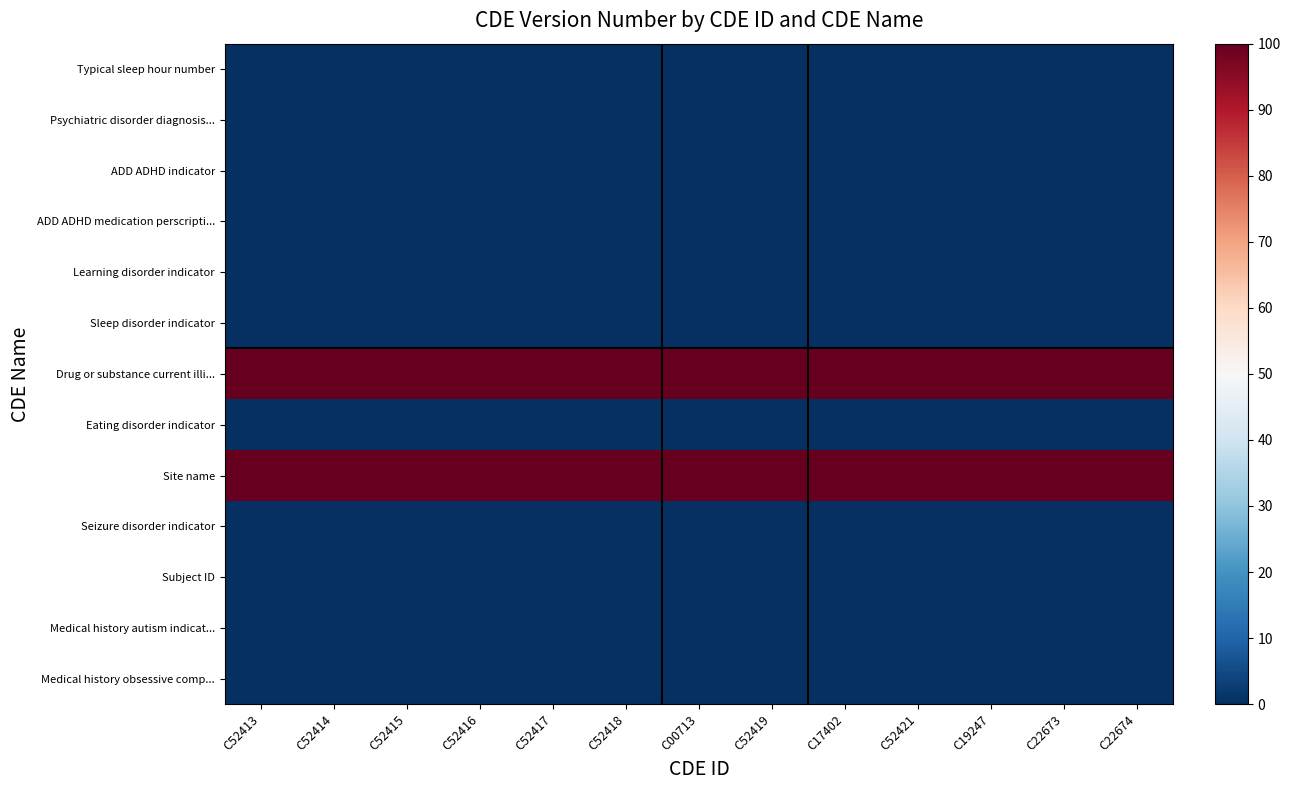

Reading left to right, extract all data points from this chart.

Typical sleep hour number: C52413=0	C52414=0	C52415=0	C52416=0	C52417=0	C52418=0	C00713=0	C52419=0	C17402=0	C52421=0	C19247=0	C22673=0	C22674=0
Psychiatric disorder diagnosis...: C52413=0	C52414=0	C52415=0	C52416=0	C52417=0	C52418=0	C00713=0	C52419=0	C17402=0	C52421=0	C19247=0	C22673=0	C22674=0
ADD ADHD indicator: C52413=0	C52414=0	C52415=0	C52416=0	C52417=0	C52418=0	C00713=0	C52419=0	C17402=0	C52421=0	C19247=0	C22673=0	C22674=0
ADD ADHD medication perscripti...: C52413=0	C52414=0	C52415=0	C52416=0	C52417=0	C52418=0	C00713=0	C52419=0	C17402=0	C52421=0	C19247=0	C22673=0	C22674=0
Learning disorder indicator: C52413=0	C52414=0	C52415=0	C52416=0	C52417=0	C52418=0	C00713=0	C52419=0	C17402=0	C52421=0	C19247=0	C22673=0	C22674=0
Sleep disorder indicator: C52413=0	C52414=0	C52415=0	C52416=0	C52417=0	C52418=0	C00713=0	C52419=0	C17402=0	C52421=0	C19247=0	C22673=0	C22674=0
Drug or substance current illi...: C52413=100	C52414=100	C52415=100	C52416=100	C52417=100	C52418=100	C00713=100	C52419=100	C17402=100	C52421=100	C19247=100	C22673=100	C22674=100
Eating disorder indicator: C52413=0	C52414=0	C52415=0	C52416=0	C52417=0	C52418=0	C00713=0	C52419=0	C17402=0	C52421=0	C19247=0	C22673=0	C22674=0
Site name: C52413=100	C52414=100	C52415=100	C52416=100	C52417=100	C52418=100	C00713=100	C52419=100	C17402=100	C52421=100	C19247=100	C22673=100	C22674=100
Seizure disorder indicator: C52413=0	C52414=0	C52415=0	C52416=0	C52417=0	C52418=0	C00713=0	C52419=0	C17402=0	C52421=0	C19247=0	C22673=0	C22674=0
Subject ID: C52413=0	C52414=0	C52415=0	C52416=0	C52417=0	C52418=0	C00713=0	C52419=0	C17402=0	C52421=0	C19247=0	C22673=0	C22674=0
Medical history autism indicat...: C52413=0	C52414=0	C52415=0	C52416=0	C52417=0	C52418=0	C00713=0	C52419=0	C17402=0	C52421=0	C19247=0	C22673=0	C22674=0
Medical history obsessive comp...: C52413=0	C52414=0	C52415=0	C52416=0	C52417=0	C52418=0	C00713=0	C52419=0	C17402=0	C52421=0	C19247=0	C22673=0	C22674=0